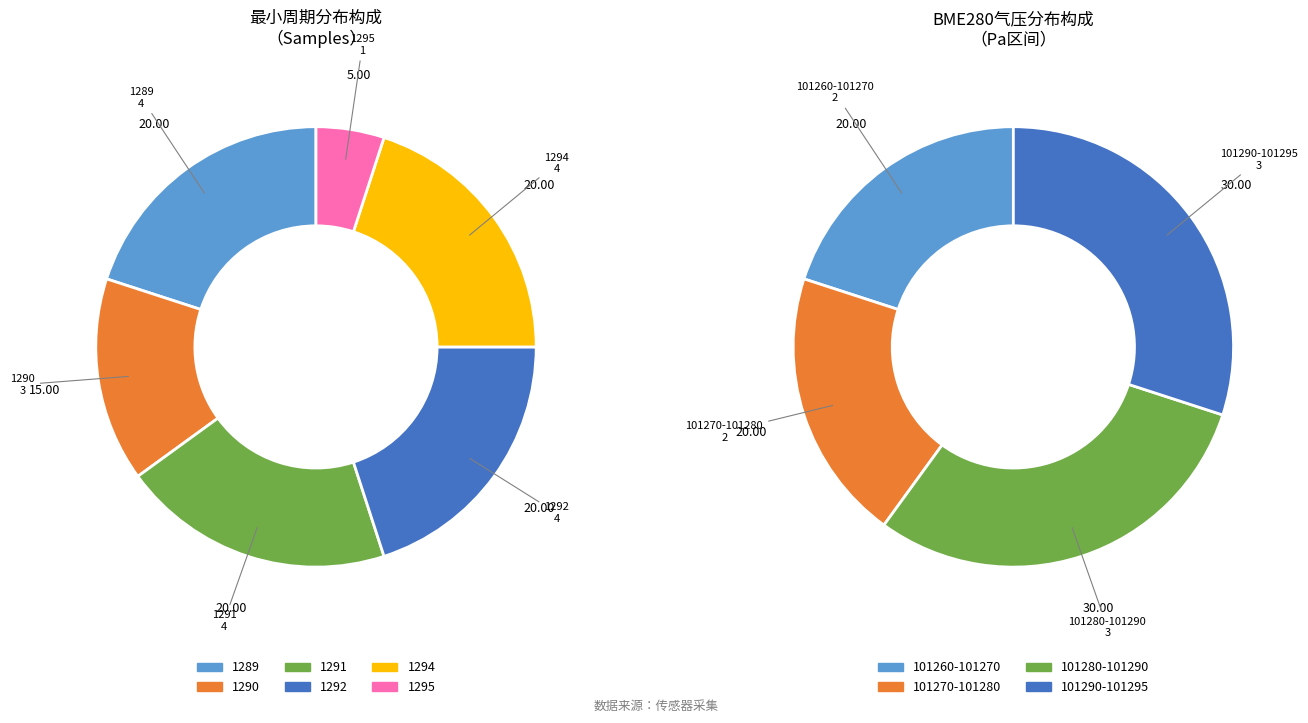

Is it true that 00:09 is 16% of the pie?

False